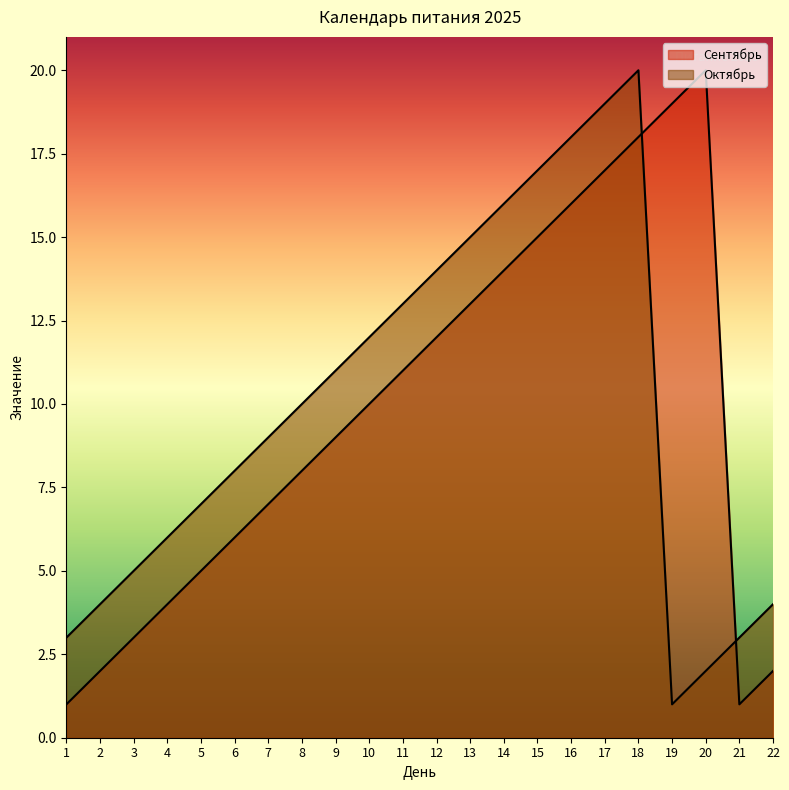

Where is Сентябрь nearest to the value 10?

10